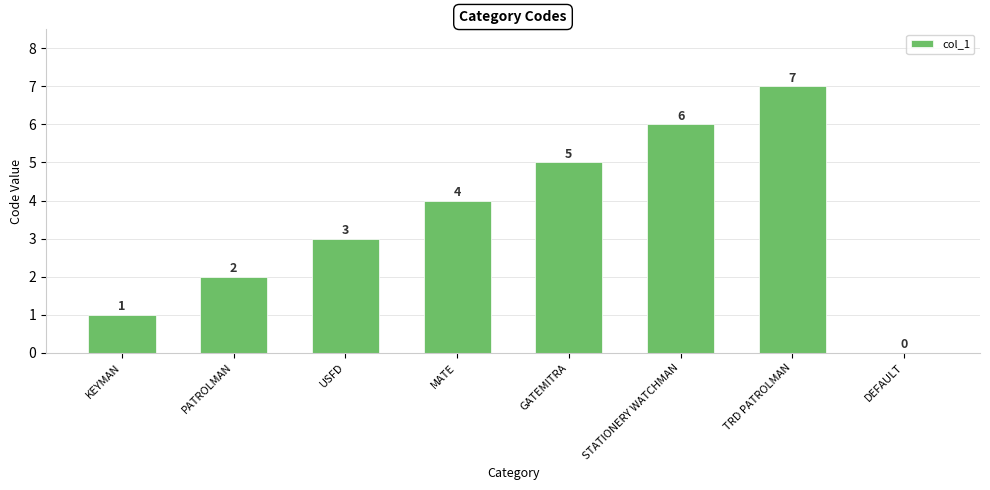

Are the bars horizontal?

No